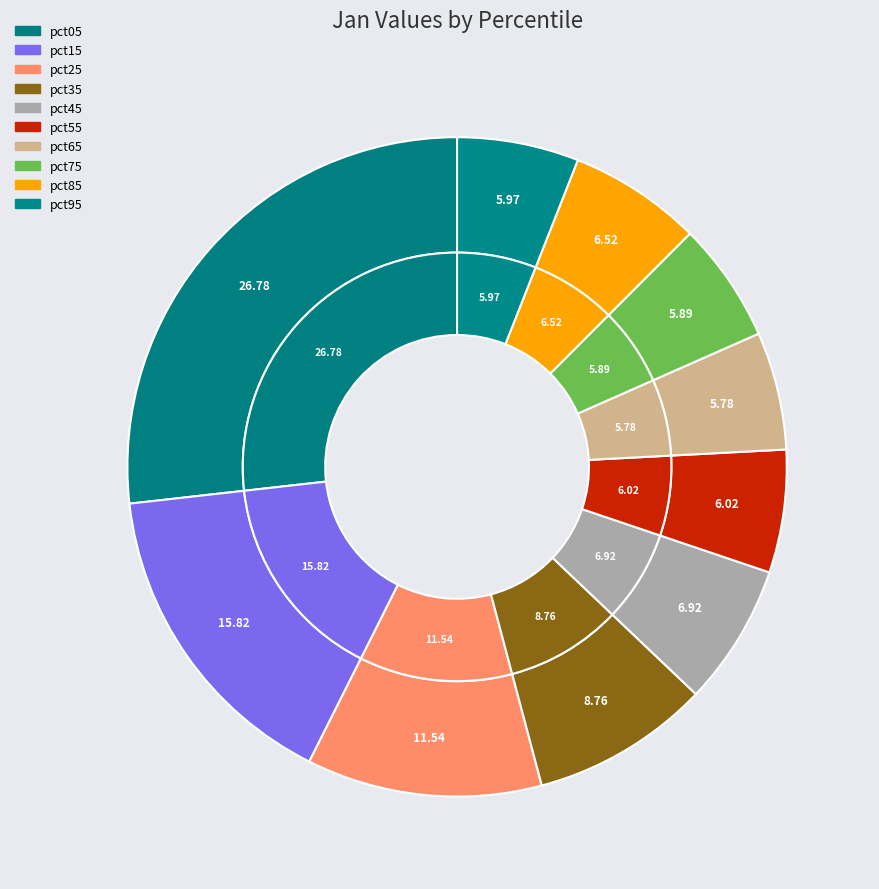

To the nearest percent, what is the difference between the largest and smallest slice percentages?

21%